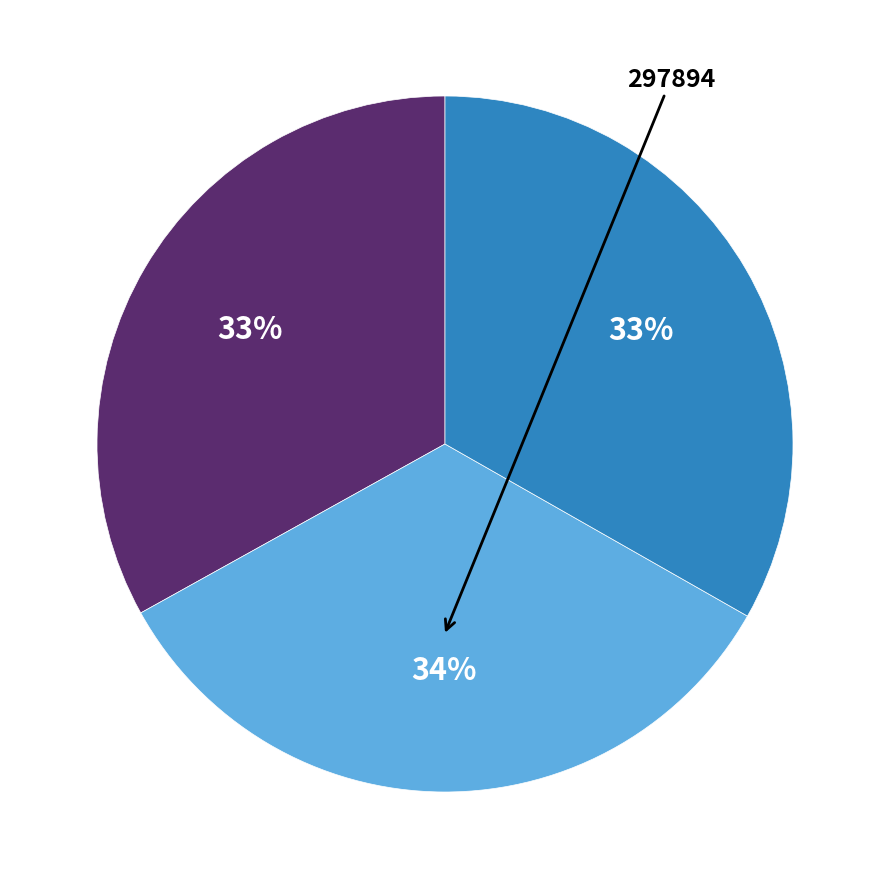

To the nearest percent, what is the average slice percentage?

33%